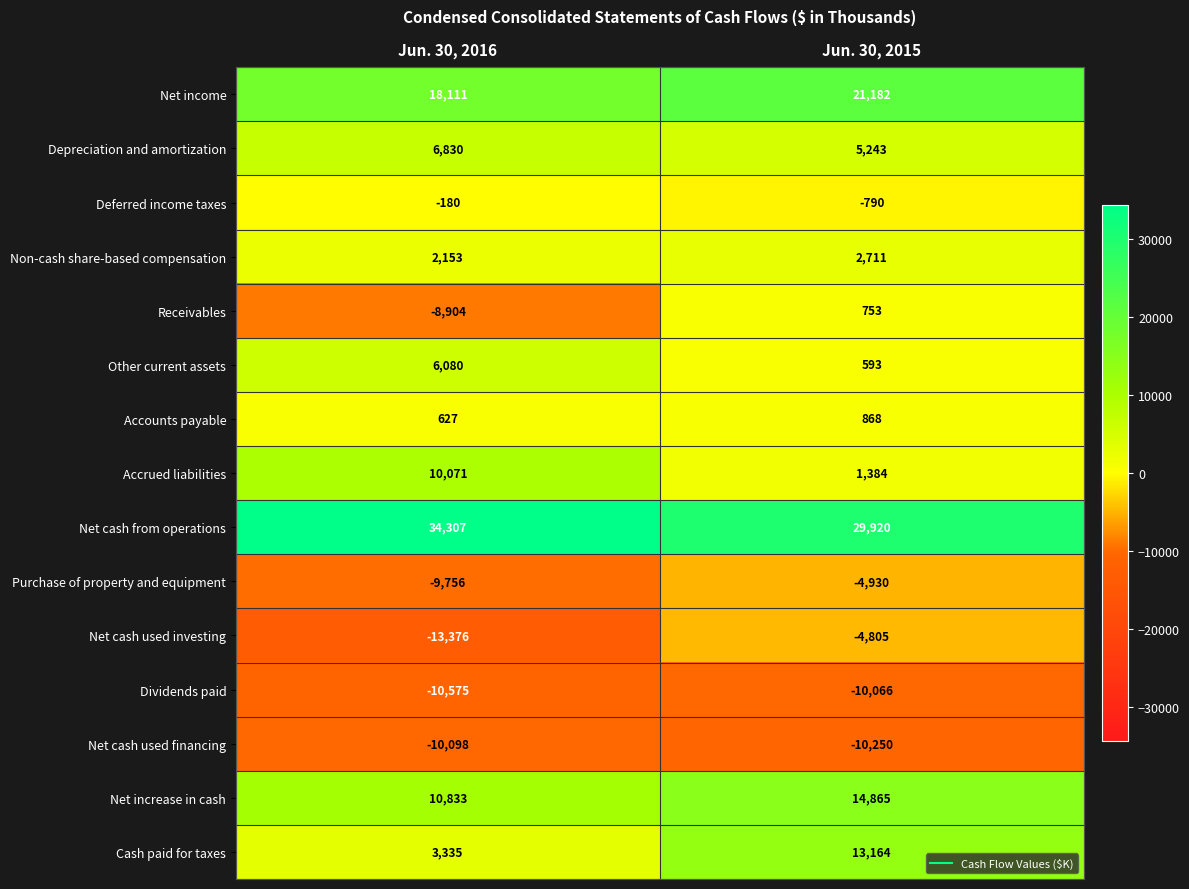

What is the lowest value of the Net cash from operations series?

29920